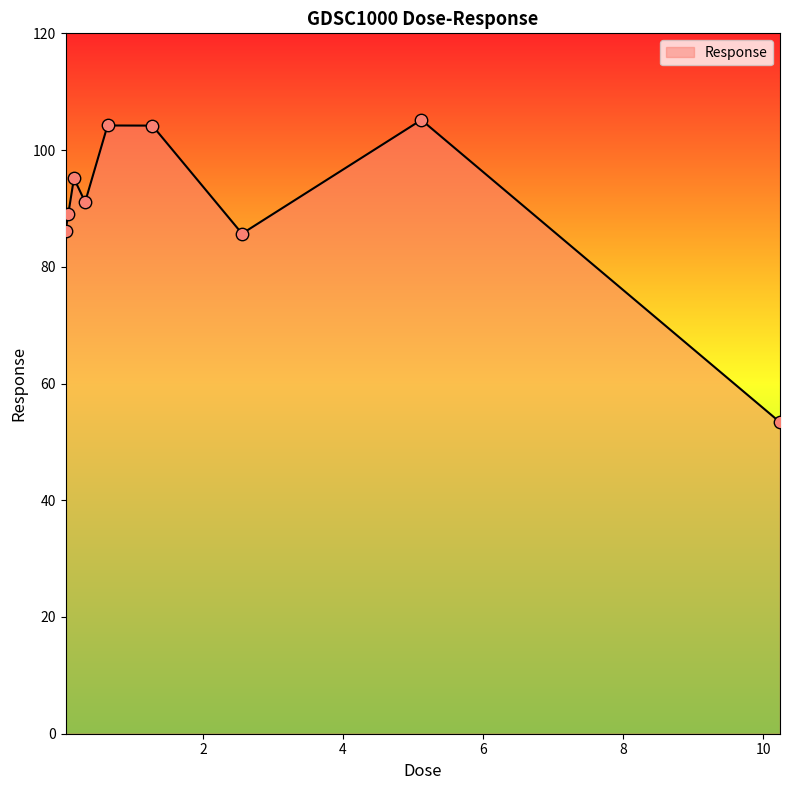

What is the difference between the maximum and minimum values?

51.8